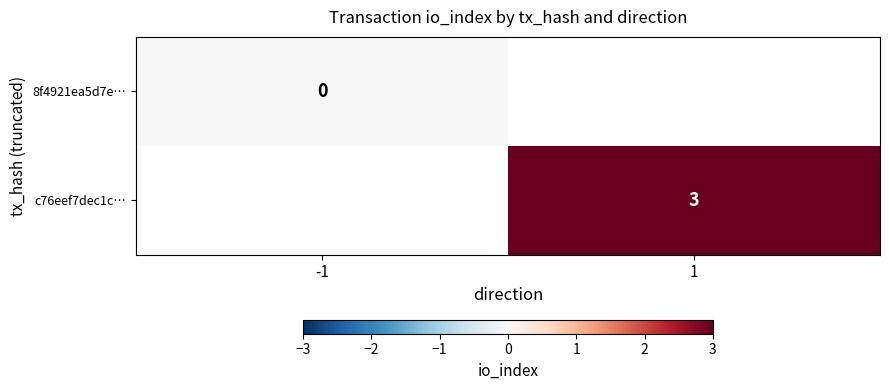

How many series are shown in this chart?

2